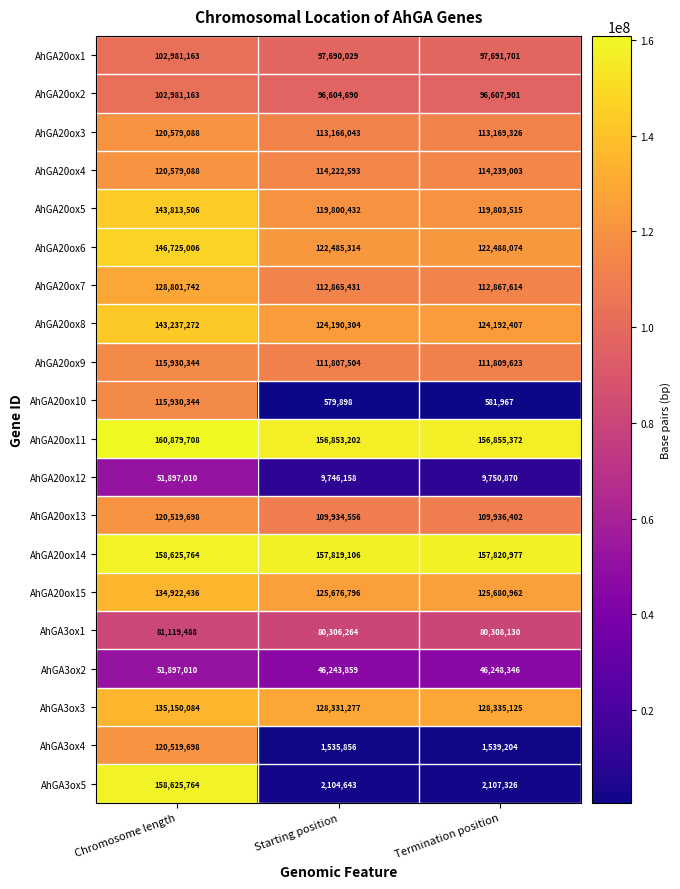

What is the lowest value of the AhGA20ox12 series?

9746158